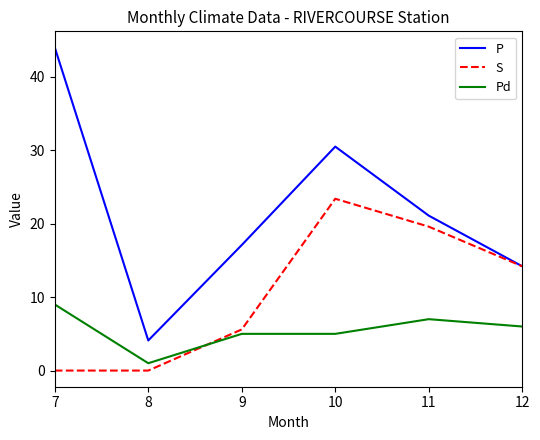

Rank the series at 7 from lowest to highest value.

S, Pd, P